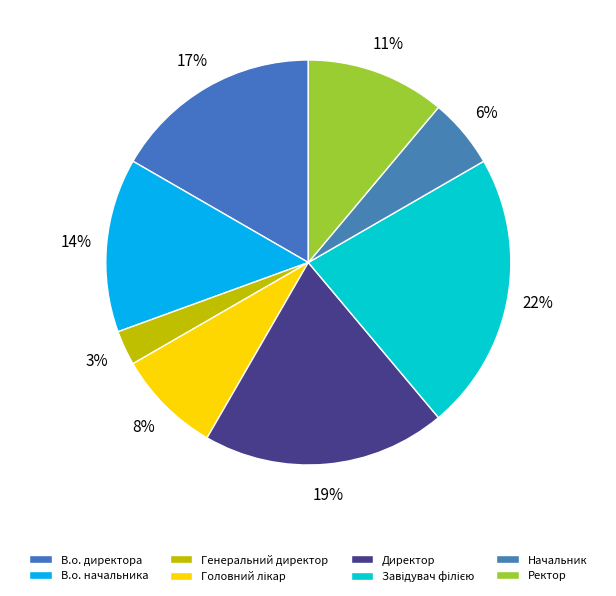

To the nearest percent, what is the combined percentage of В.о. директора and Головний лікар?

25%